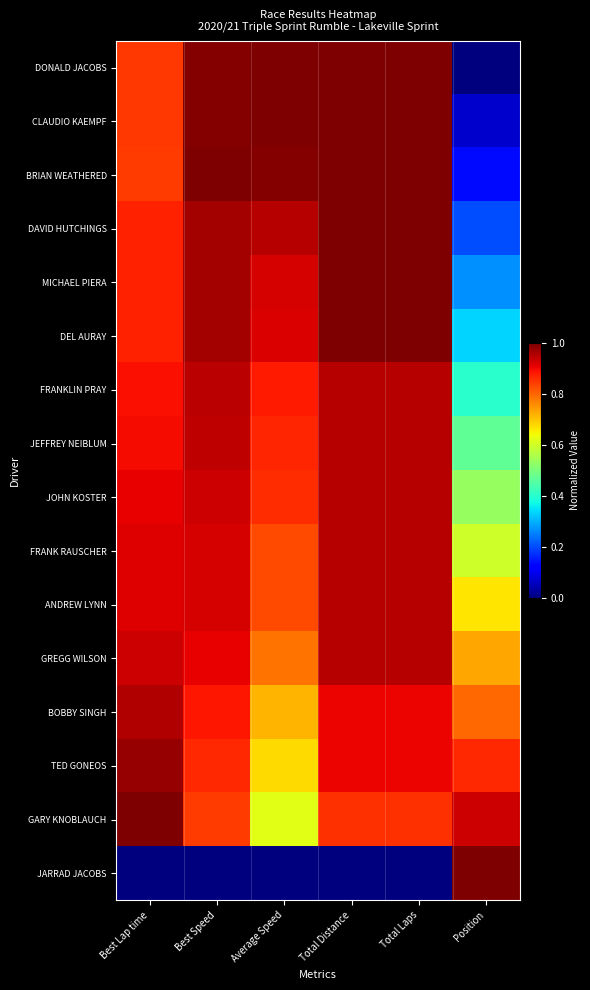

Reading left to right, what are all the values shown in this chart?

DONALD JACOBS: Best Lap time=0.8	Best Speed=1.0	Average Speed=1.0	Total Distance=1.0	Total Laps=1.0	Position=0.0
CLAUDIO KAEMPF: Best Lap time=0.8	Best Speed=1.0	Average Speed=1.0	Total Distance=1.0	Total Laps=1.0	Position=0.1
BRIAN WEATHERED: Best Lap time=0.8	Best Speed=1.0	Average Speed=1.0	Total Distance=1.0	Total Laps=1.0	Position=0.1
DAVID HUTCHINGS: Best Lap time=0.9	Best Speed=1.0	Average Speed=1.0	Total Distance=1.0	Total Laps=1.0	Position=0.2
MICHAEL PIERA: Best Lap time=0.9	Best Speed=1.0	Average Speed=0.9	Total Distance=1.0	Total Laps=1.0	Position=0.3
DEL AURAY: Best Lap time=0.9	Best Speed=1.0	Average Speed=0.9	Total Distance=1.0	Total Laps=1.0	Position=0.3
FRANKLIN PRAY: Best Lap time=0.9	Best Speed=0.9	Average Speed=0.9	Total Distance=1.0	Total Laps=1.0	Position=0.4
JEFFREY NEIBLUM: Best Lap time=0.9	Best Speed=0.9	Average Speed=0.9	Total Distance=1.0	Total Laps=1.0	Position=0.5
JOHN KOSTER: Best Lap time=0.9	Best Speed=0.9	Average Speed=0.9	Total Distance=1.0	Total Laps=1.0	Position=0.5
FRANK RAUSCHER: Best Lap time=0.9	Best Speed=0.9	Average Speed=0.8	Total Distance=1.0	Total Laps=1.0	Position=0.6
ANDREW LYNN: Best Lap time=0.9	Best Speed=0.9	Average Speed=0.8	Total Distance=1.0	Total Laps=1.0	Position=0.7
GREGG WILSON: Best Lap time=0.9	Best Speed=0.9	Average Speed=0.8	Total Distance=1.0	Total Laps=1.0	Position=0.7
BOBBY SINGH: Best Lap time=1.0	Best Speed=0.9	Average Speed=0.7	Total Distance=0.9	Total Laps=0.9	Position=0.8
TED GONEOS: Best Lap time=1.0	Best Speed=0.9	Average Speed=0.7	Total Distance=0.9	Total Laps=0.9	Position=0.9
GARY KNOBLAUCH: Best Lap time=1.0	Best Speed=0.8	Average Speed=0.6	Total Distance=0.9	Total Laps=0.9	Position=0.9
JARRAD JACOBS: Best Lap time=0.0	Best Speed=0.0	Average Speed=0.0	Total Distance=0.0	Total Laps=0.0	Position=1.0